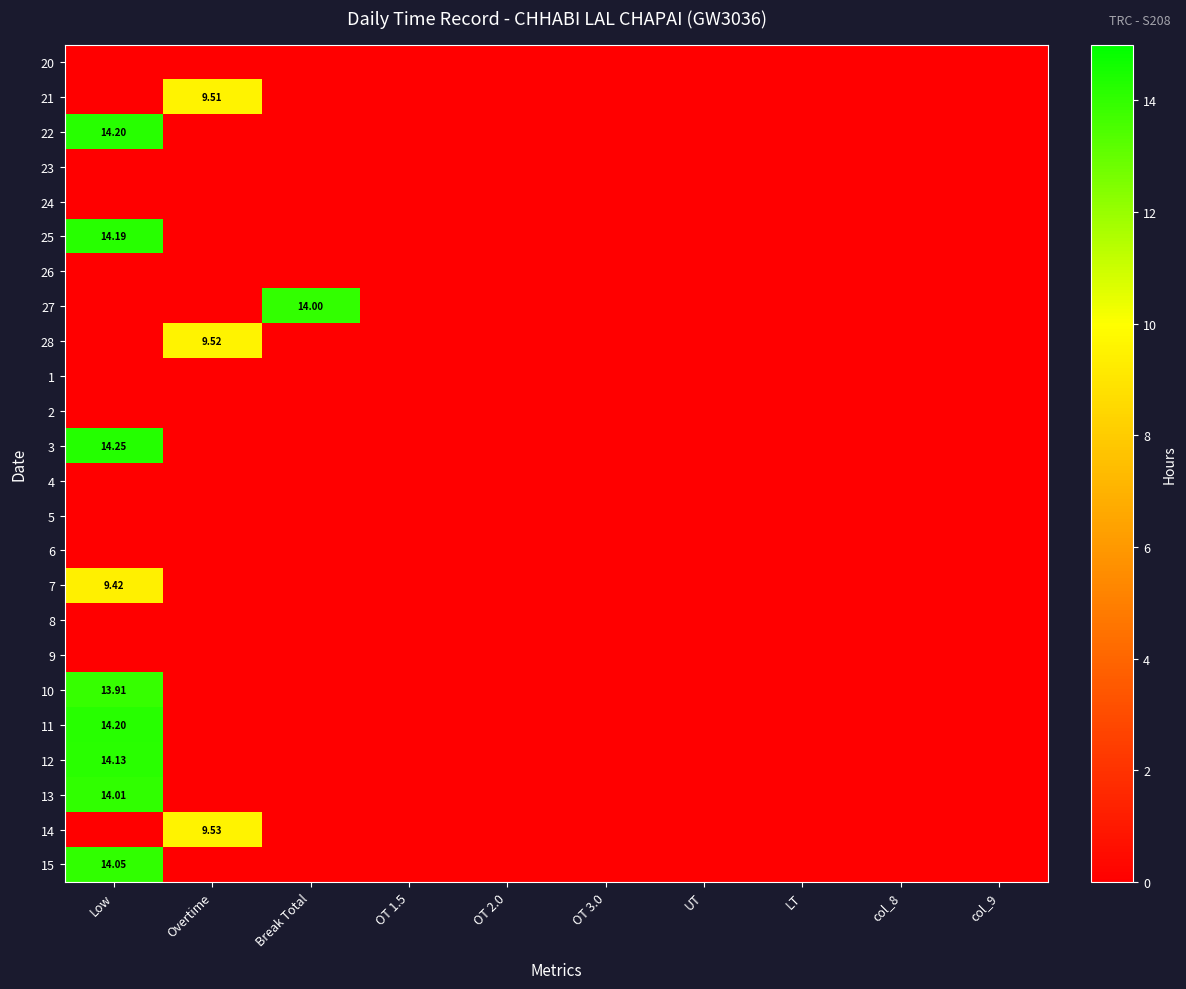

At which label is 5 closest to 0?

Low